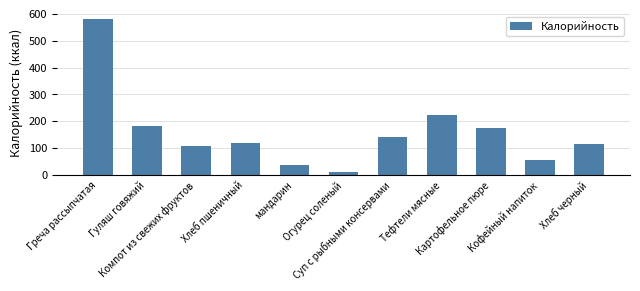

What is the difference between the values at мандарин and Огурец соленый?

25.0